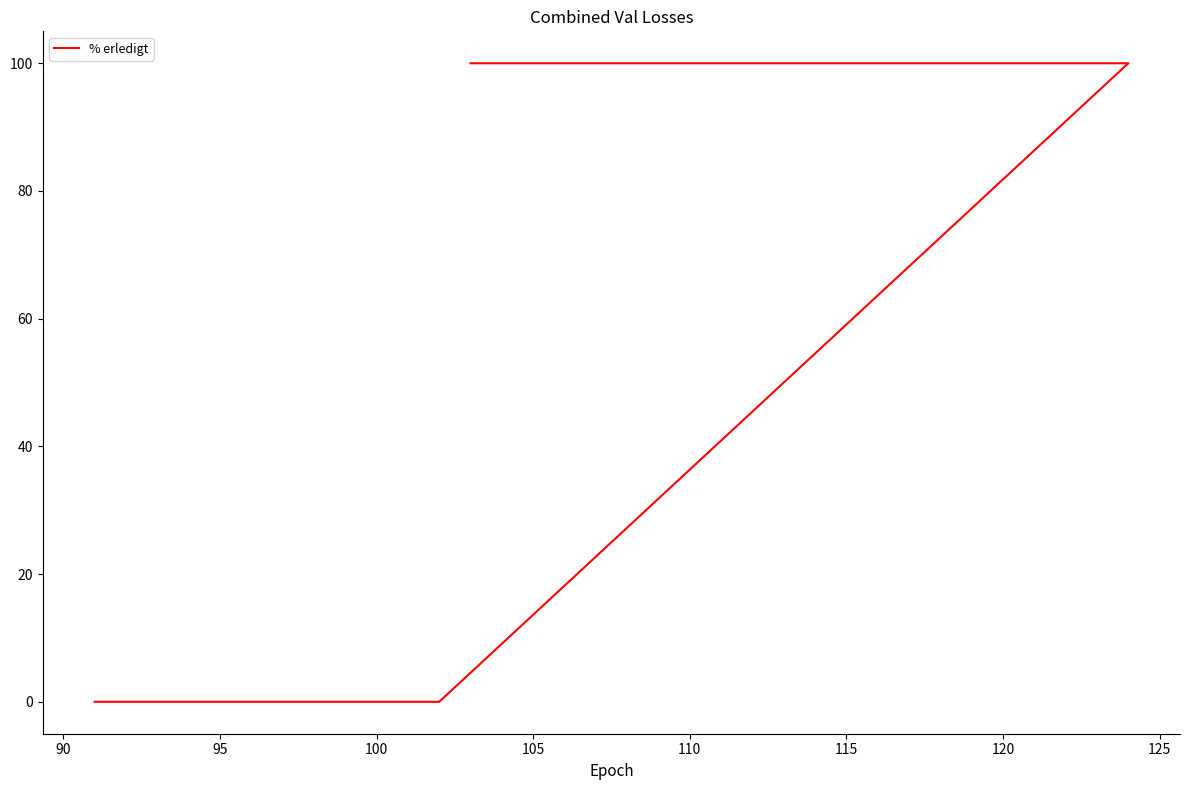

What is the sum of all values?

300